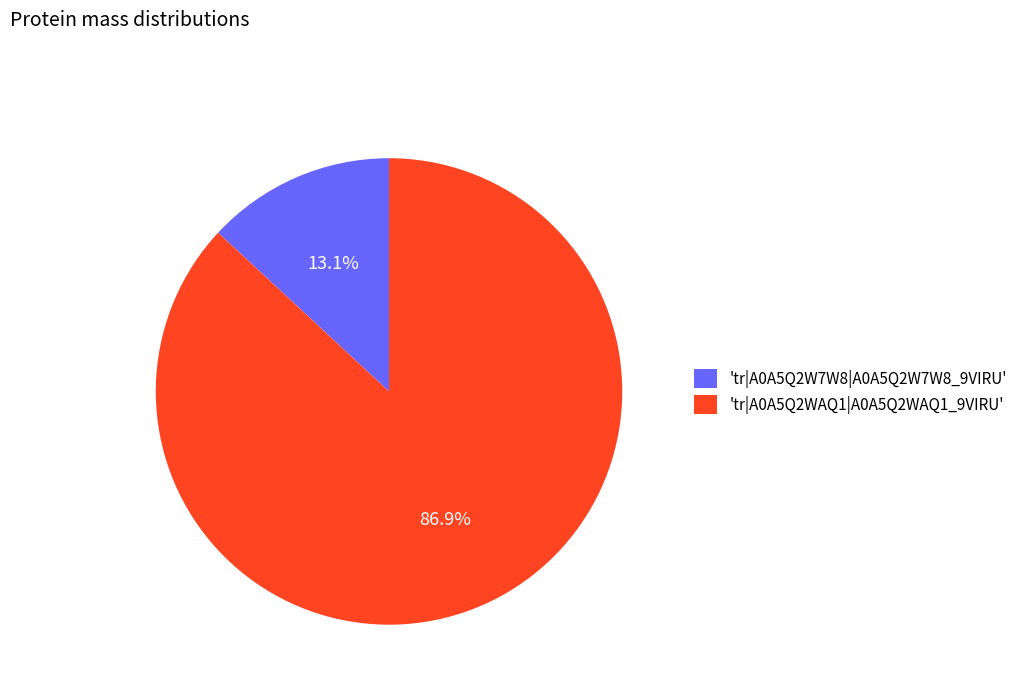

How many segments does this pie chart have?

2